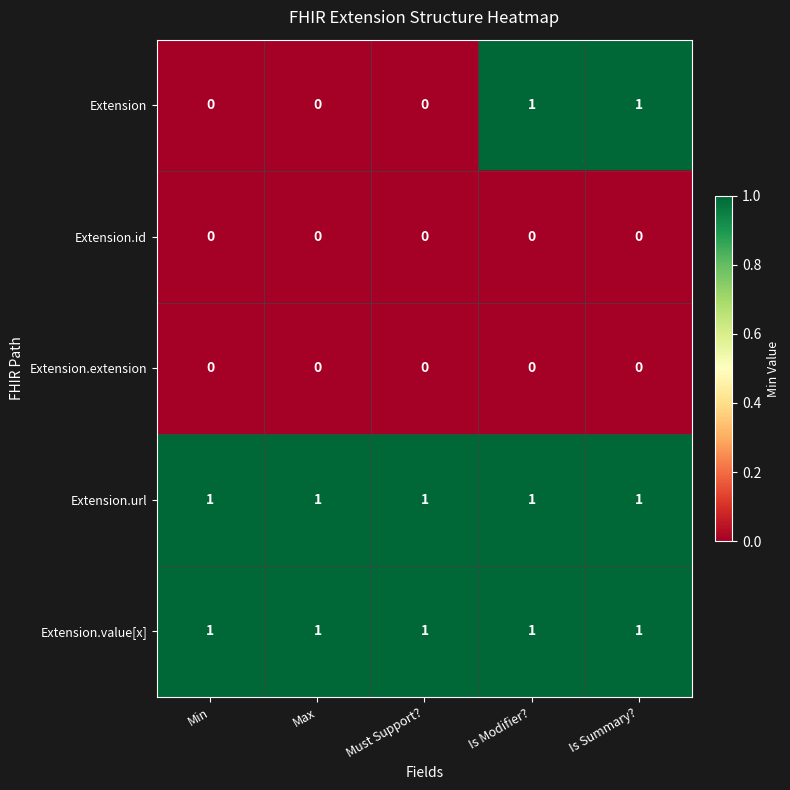

True or false: Extension.extension has a value of 0 at Min.

True